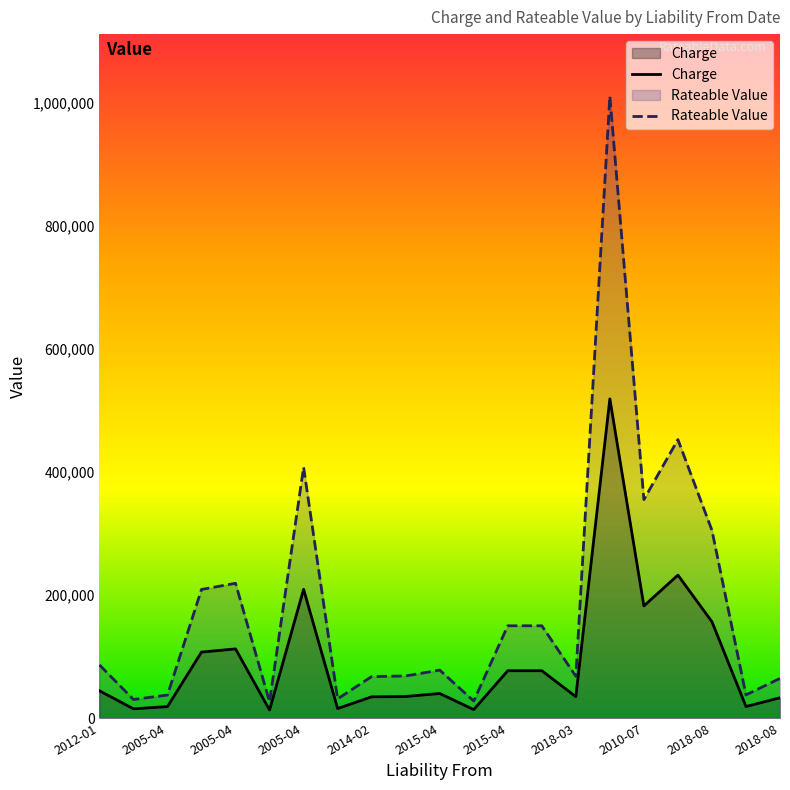

What is the difference between the maximum and second lowest values in the Rateable Value series?

982250.0